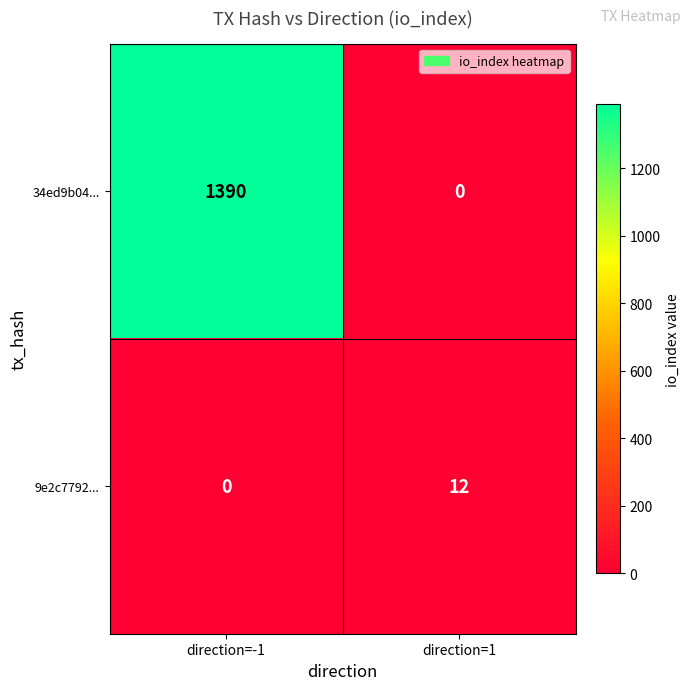

List the series in order of their overall mean, lowest first.

9e2c7792..., 34ed9b04...